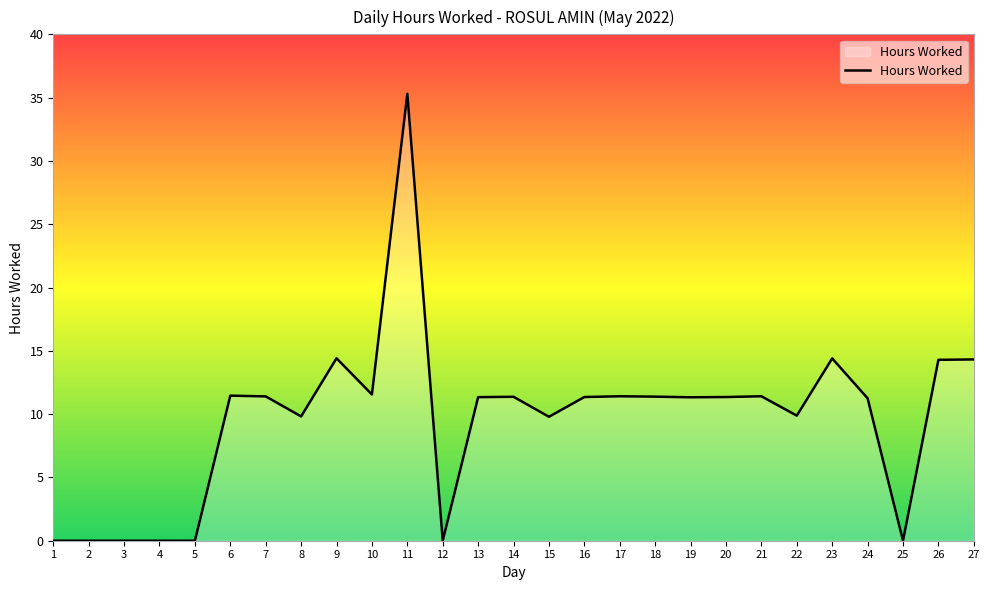

The value at 14 is 11.4. True or false?

True